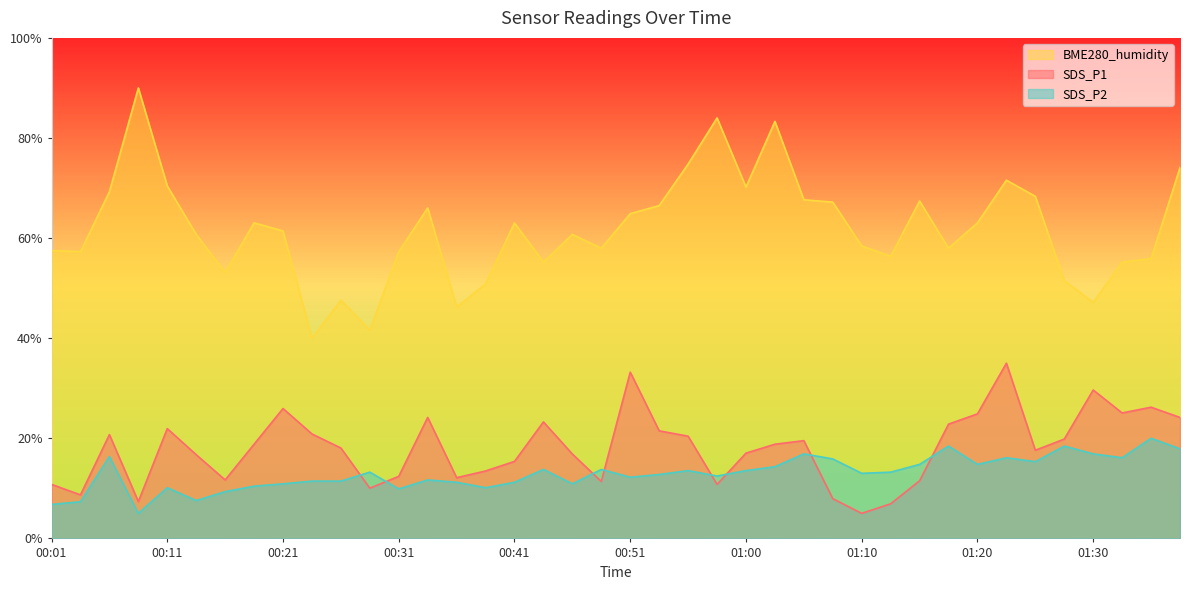

What is the sum of the SDS_P1 values at 00:06 and 00:51?

54.0